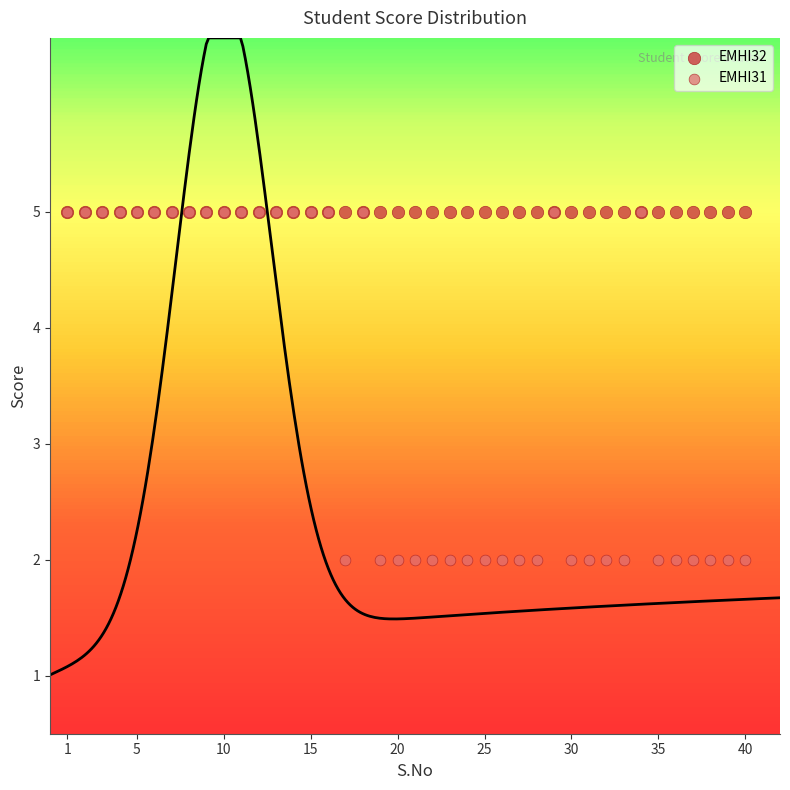

What are all the series names shown in the legend?

EMHI32, EMHI31